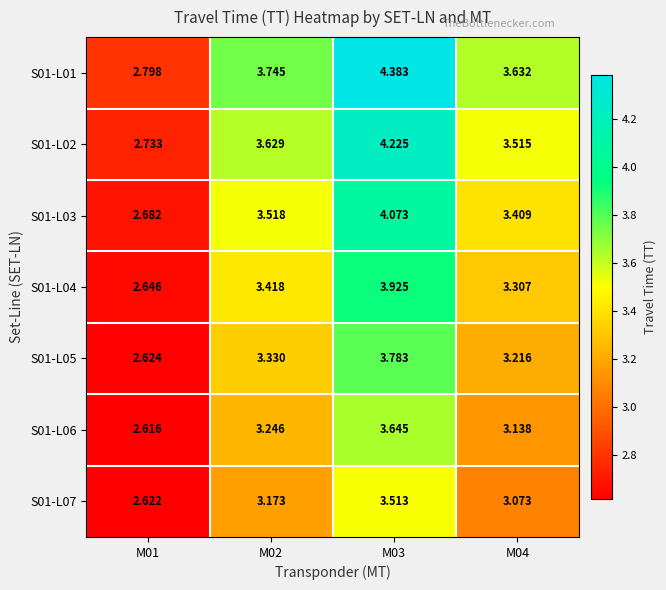

Is the value of S01-L02 at M02 greater than the value of S01-L04 at M01?

Yes